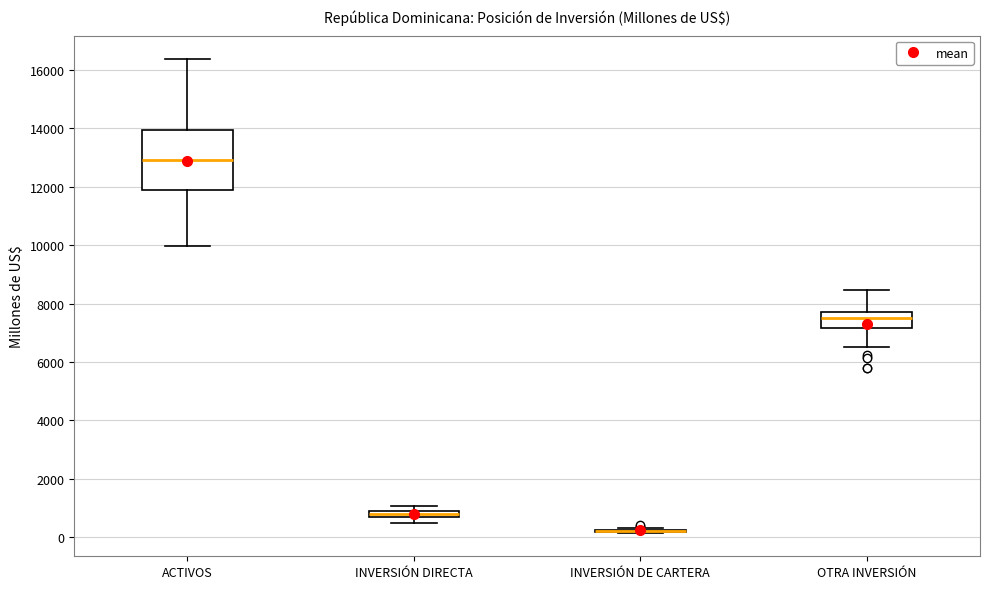

Which box is the tallest, from its lower edge to its upper edge?

ACTIVOS